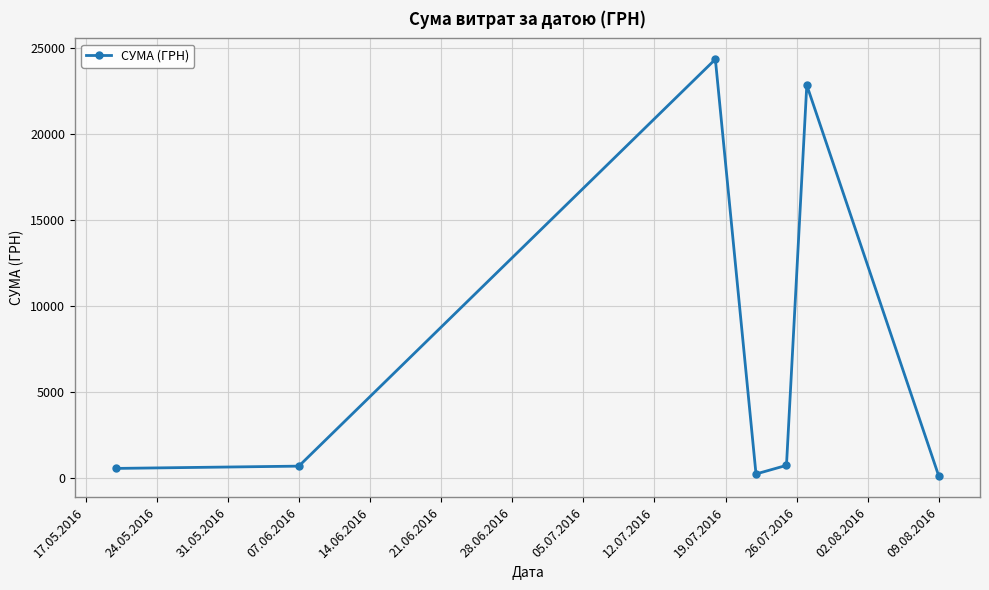

How many interior local peaks (higher than both neighbors) does the data have?

2